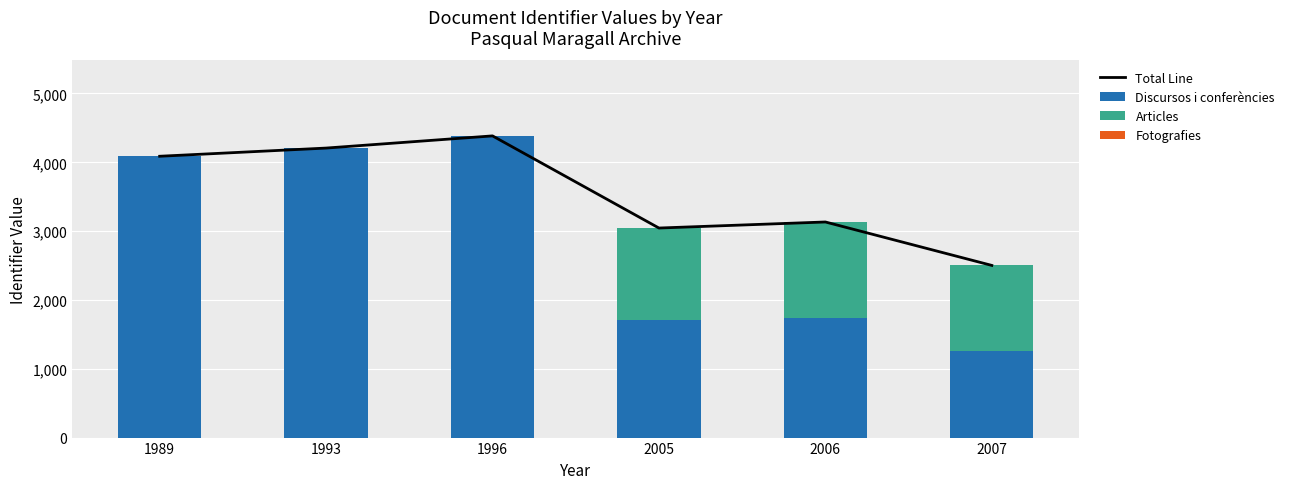

Does the chart contain any negative values?

No